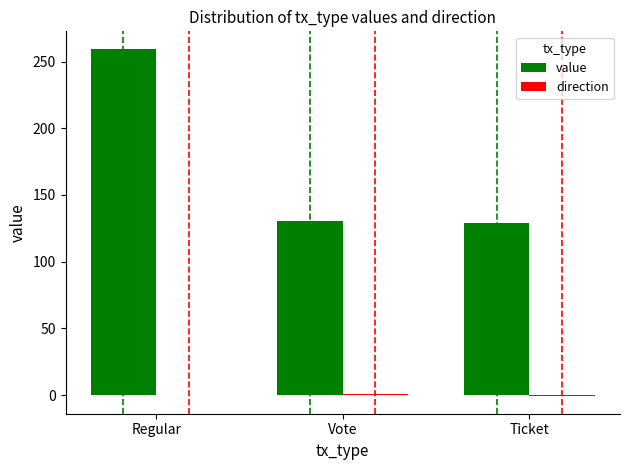

Between Regular and Vote, which series saw the biggest shift?

value